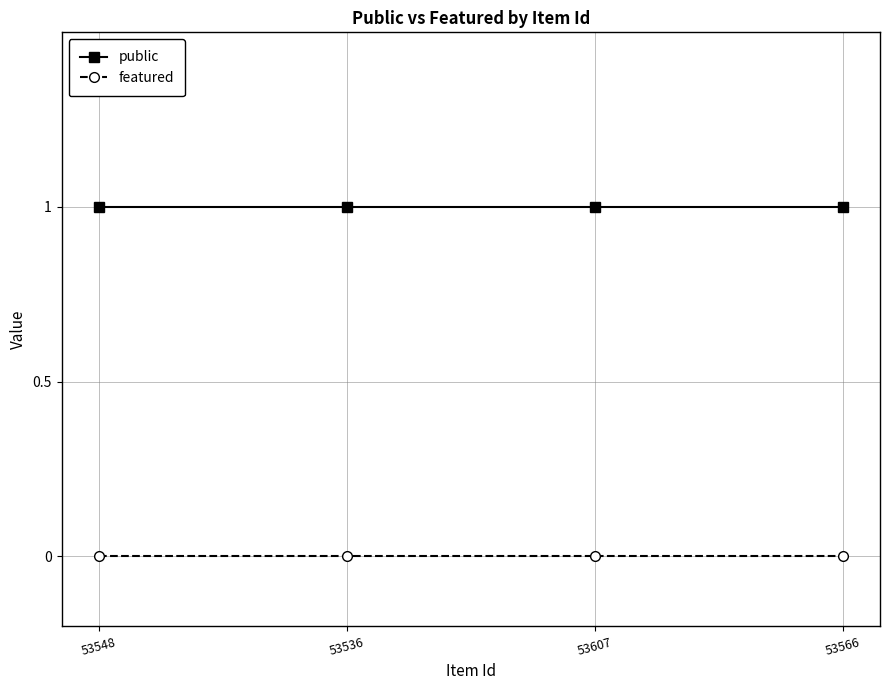

The value of public at 53607 is 1. True or false?

True